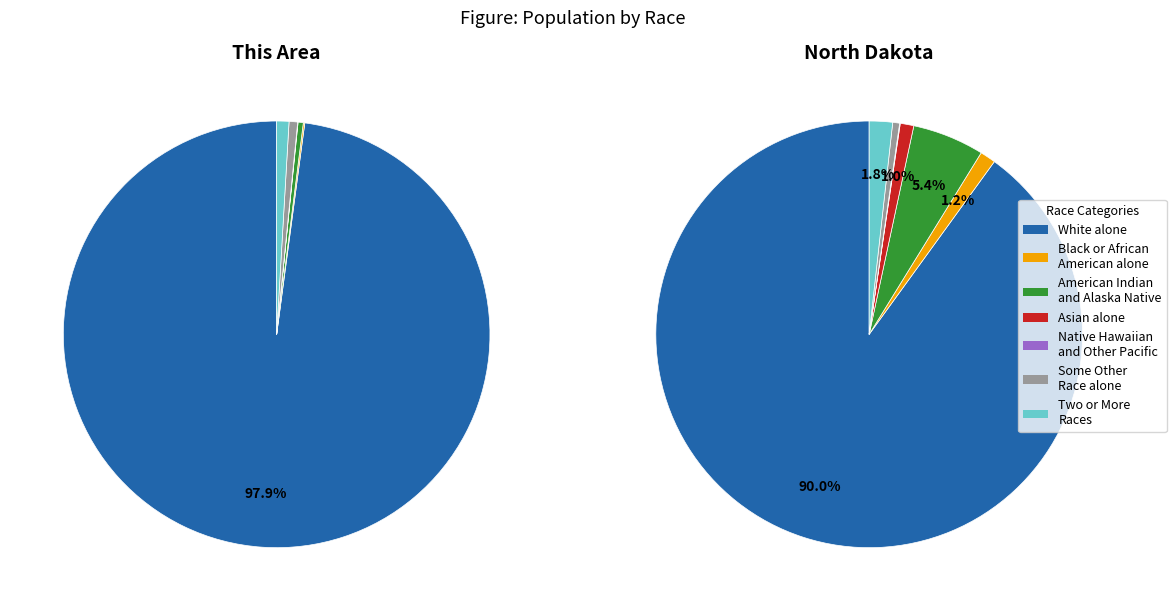

What is the majority slice?

White alone